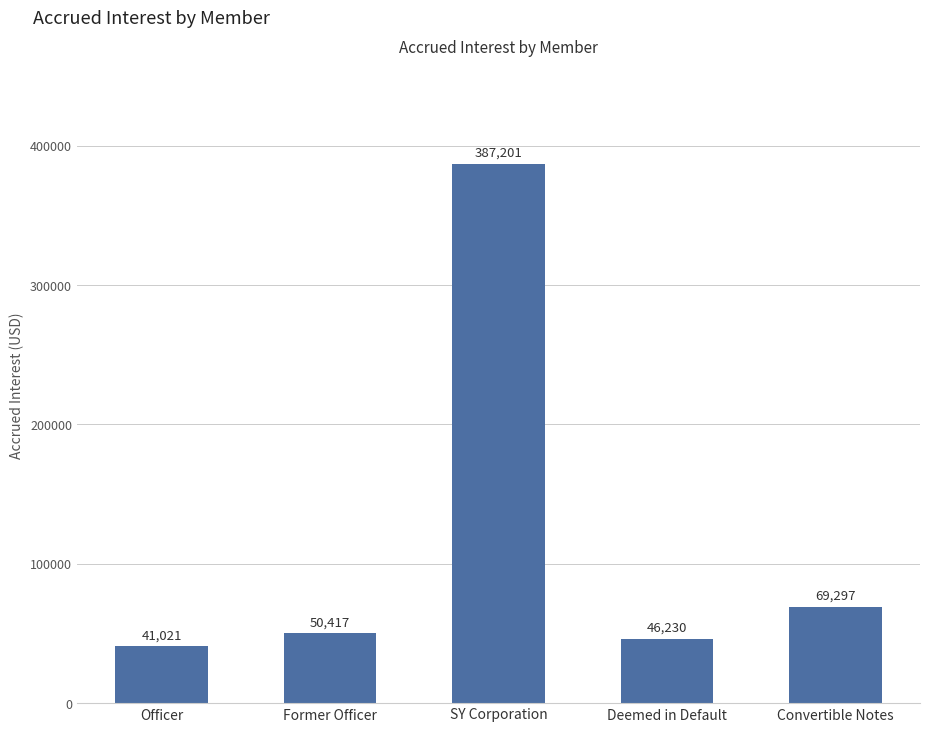

Approximately how many times larger is the value at Deemed in Default compared to Convertible Notes?

0.7